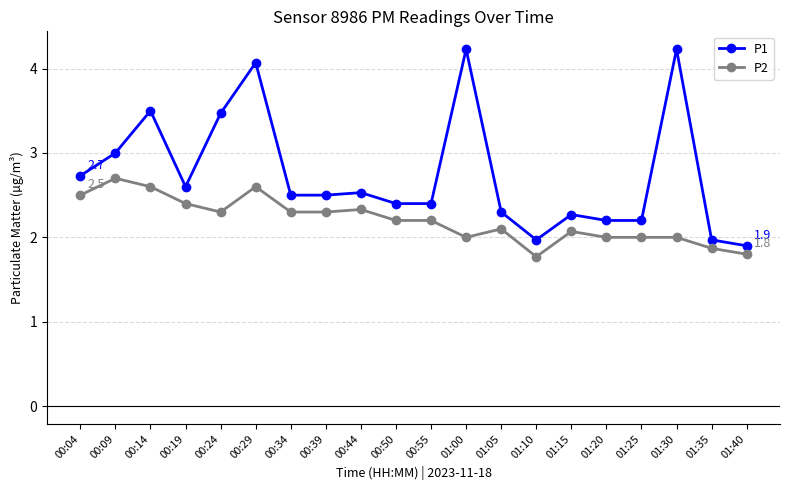

What is the total value across all series at 00:44?

4.9